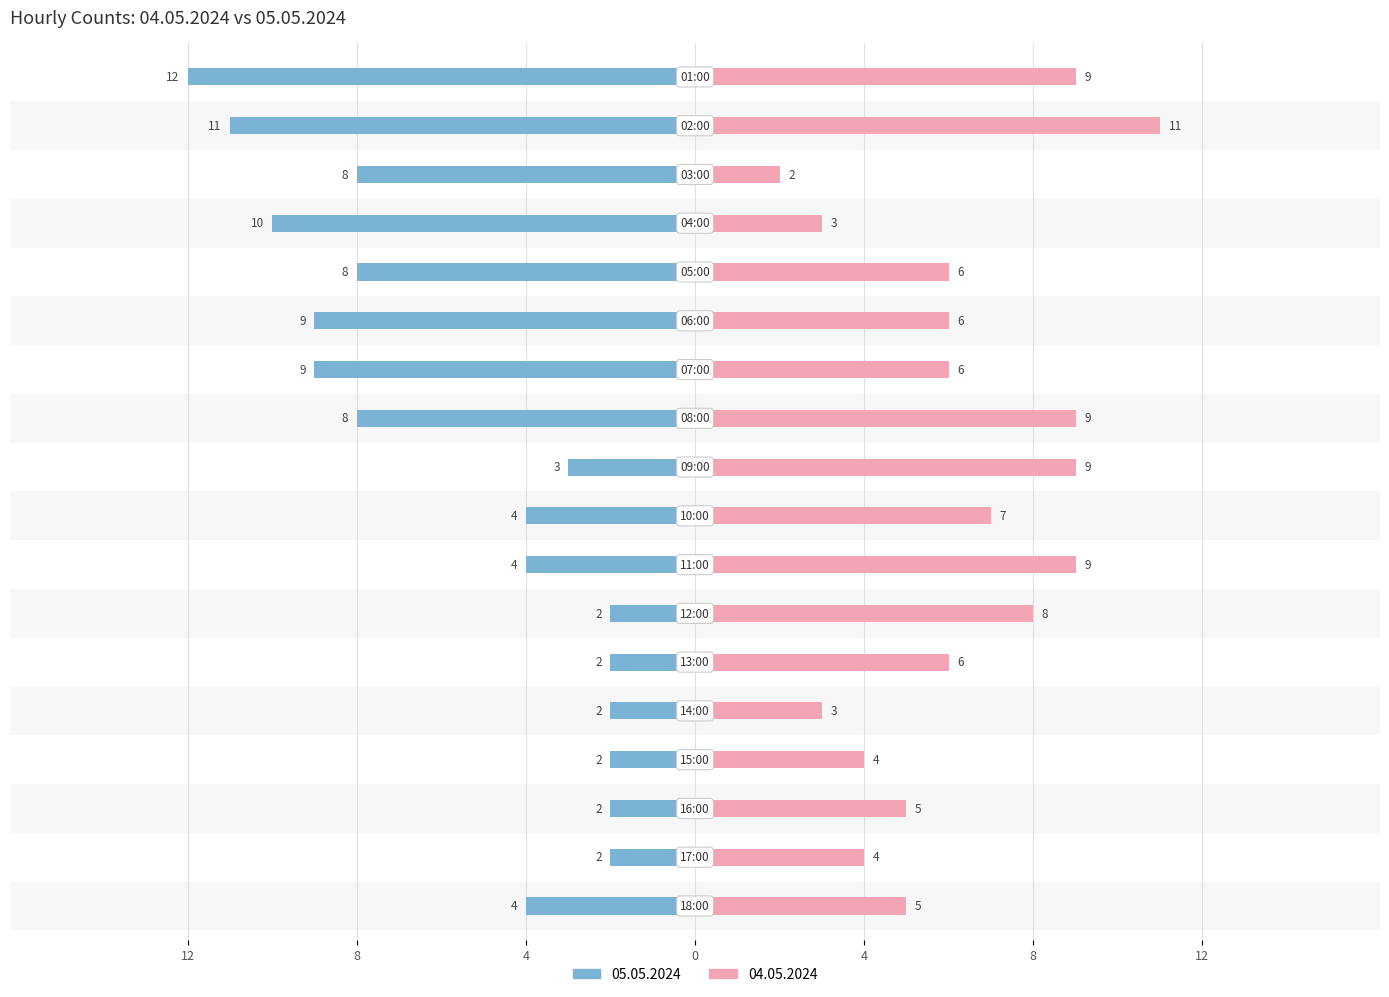

Between 14:00 and 01:00, which series saw the biggest shift?

05.05.2024